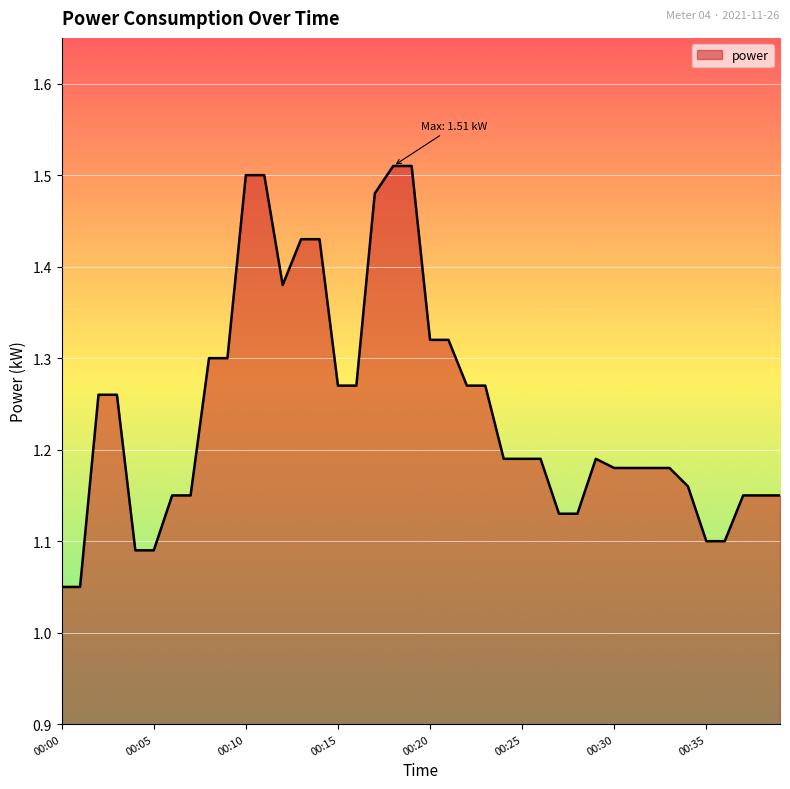

Reading left to right, what are all the values shown in this chart?

1.1	1.1	1.3	1.3	1.1	1.1	1.1	1.1	1.3	1.3	1.5	1.5	1.4	1.4	1.4	1.3	1.3	1.5	1.5	1.5	1.3	1.3	1.3	1.3	1.2	1.2	1.2	1.1	1.1	1.2	1.2	1.2	1.2	1.2	1.2	1.1	1.1	1.1	1.1	1.1